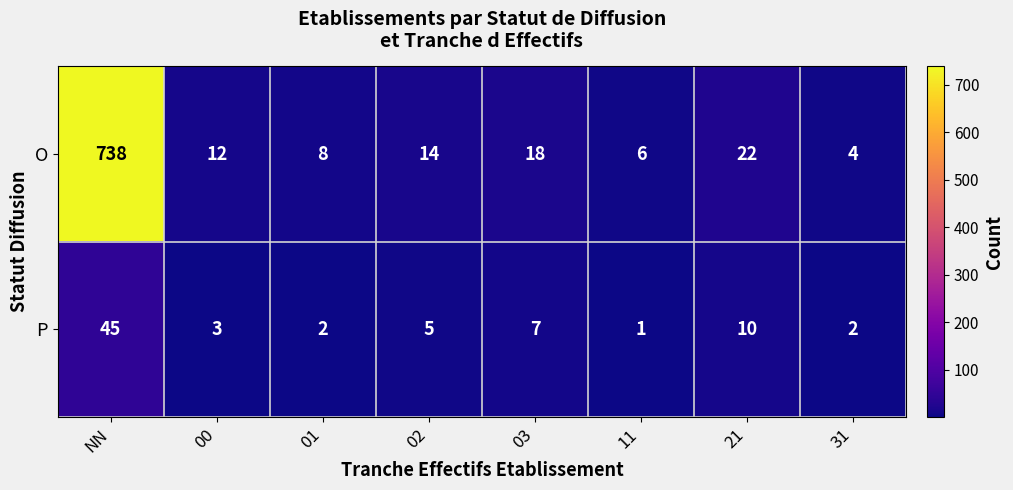

Count the number of categories in the chart.

8